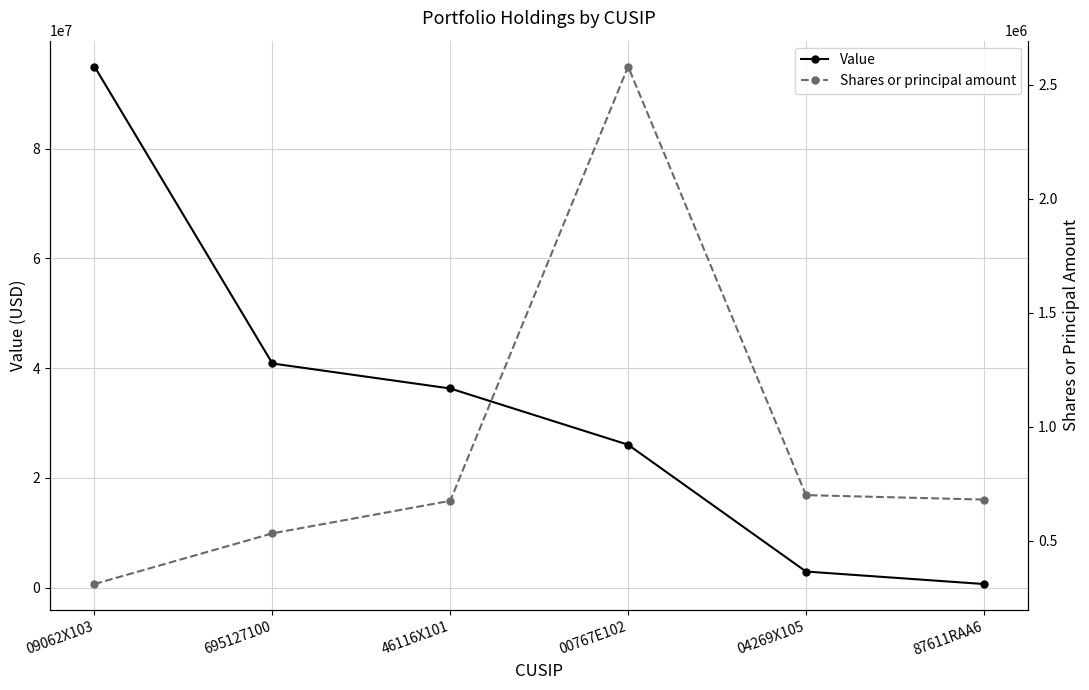

True or false: Shares or principal amount and Value cross at least once.

True